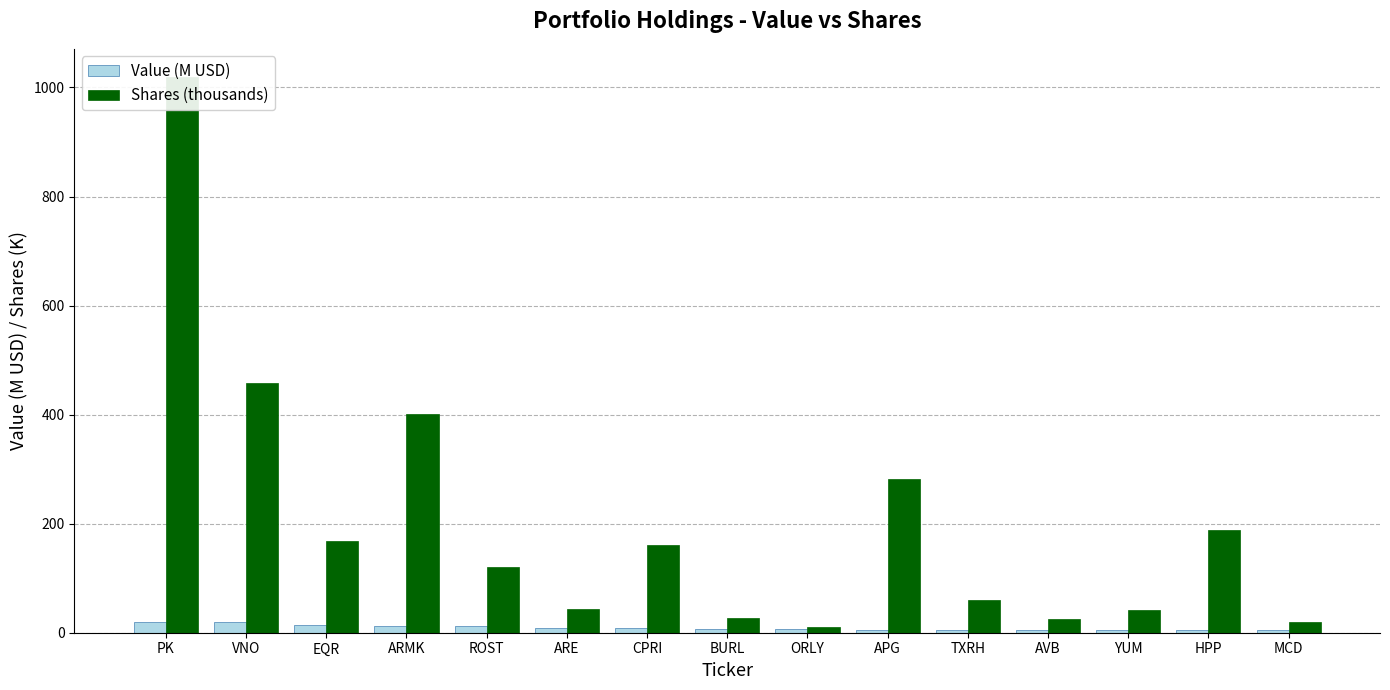

What position from the right is PK?

15